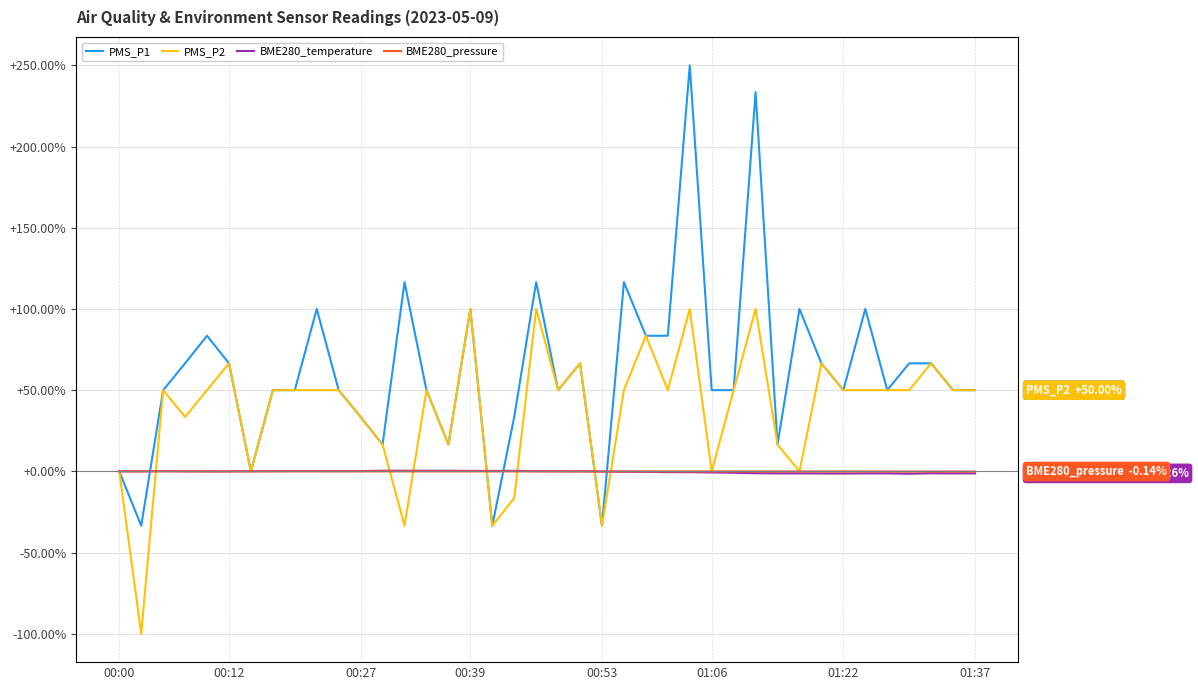

What is the sum of all BME280_temperature values?

-14.1